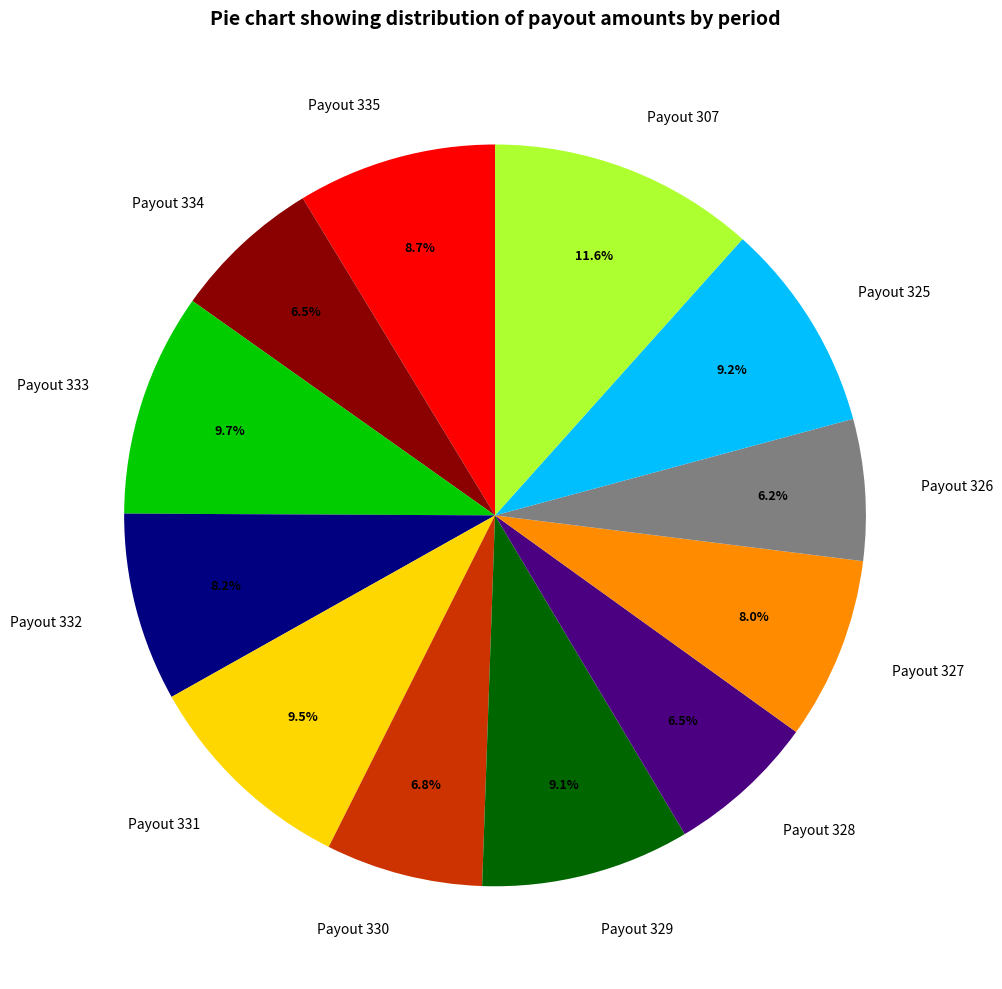

To the nearest percent, what is the combined percentage of Payout 329 and Payout 331?

19%